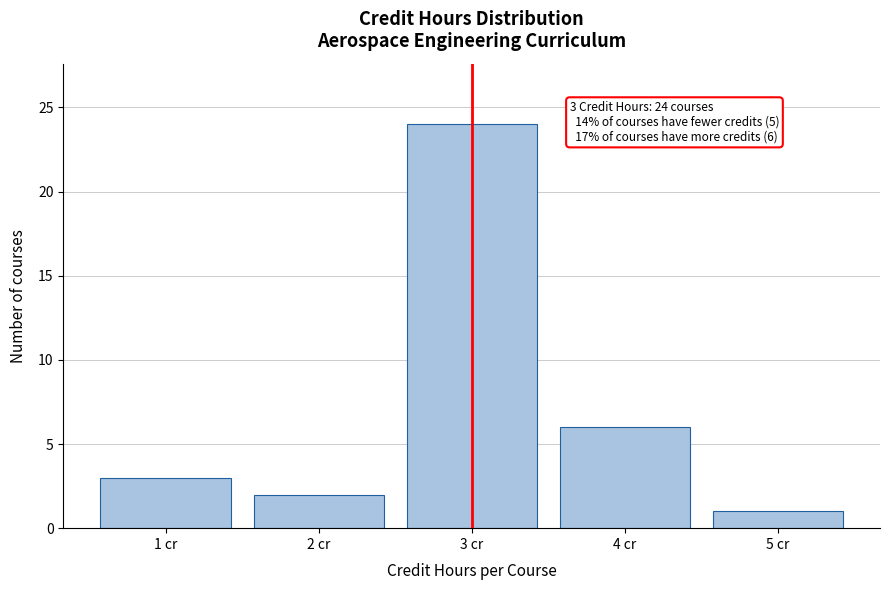

Reading right to left, list all the values displayed in this chart.

5 cr=1	4 cr=6	3 cr=24	2 cr=2	1 cr=3